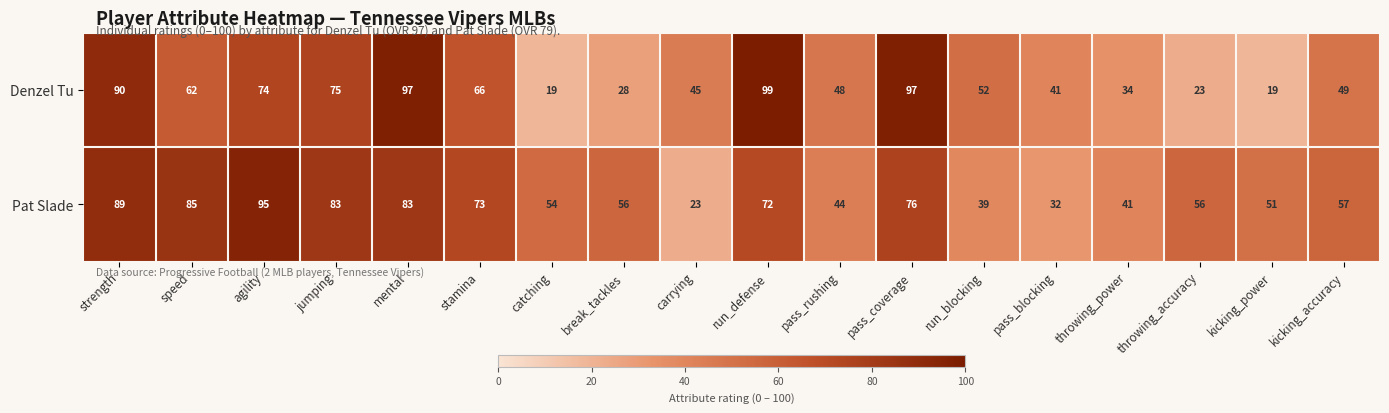

Is the value of Pat Slade at run_defense greater than the value of Denzel Tu at jumping?

No